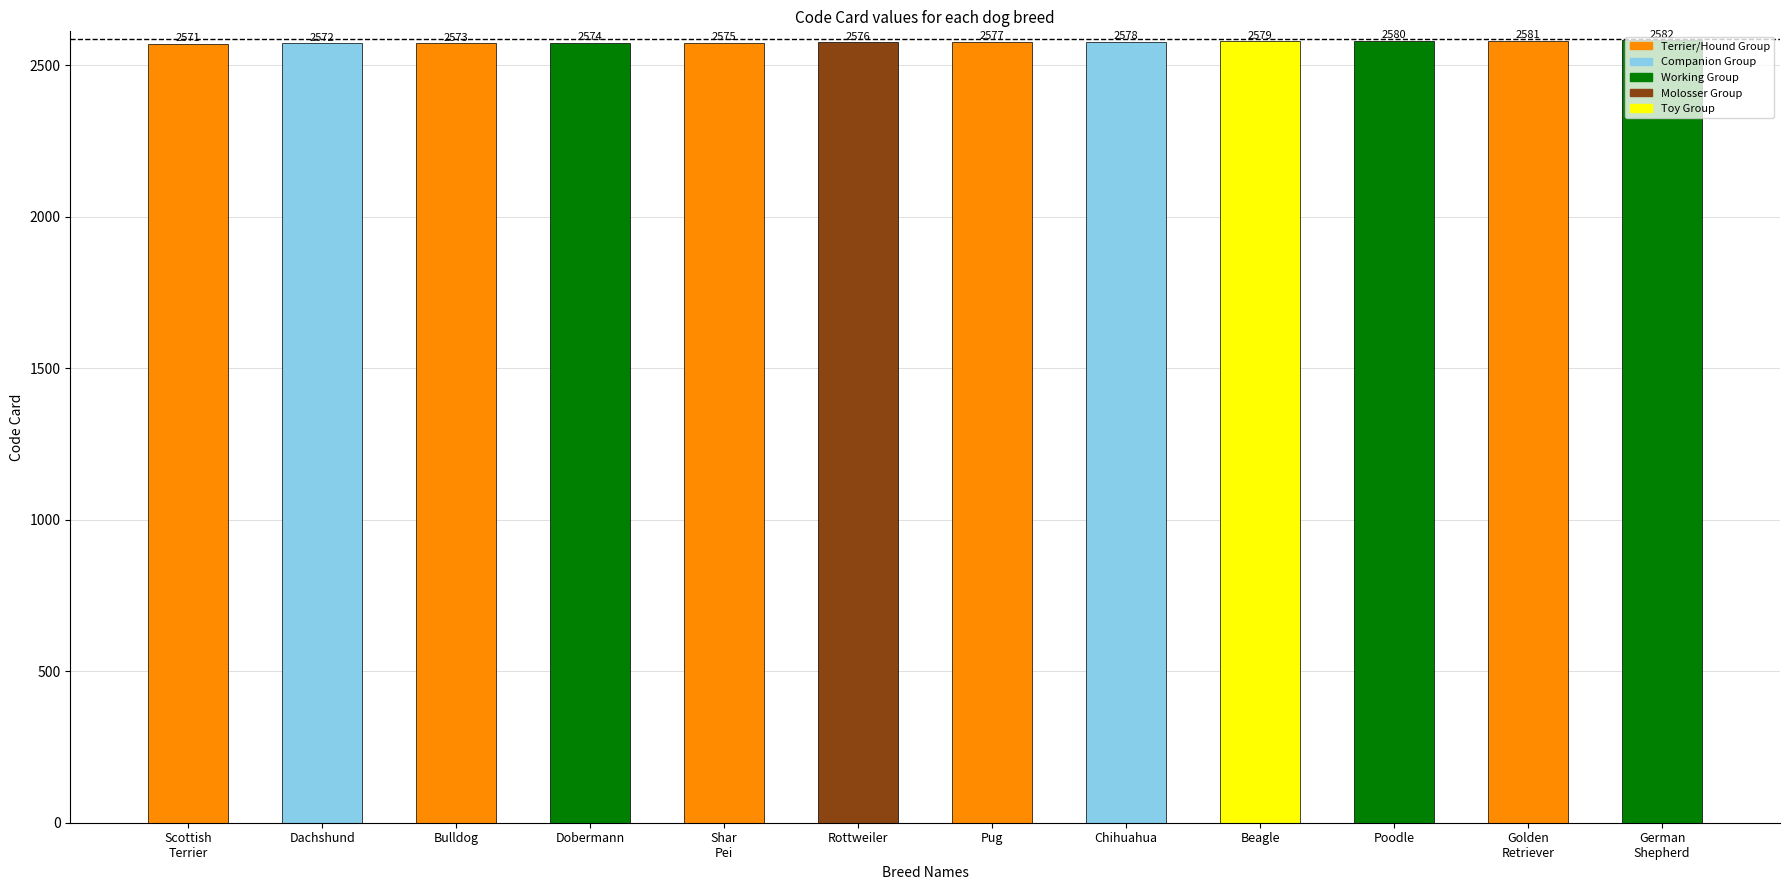

Rank the categories by value from lowest to highest.

Scottish
Terrier, Dachshund, Bulldog, Dobermann, Shar
Pei, Rottweiler, Pug, Chihuahua, Beagle, Poodle, Golden
Retriever, German
Shepherd